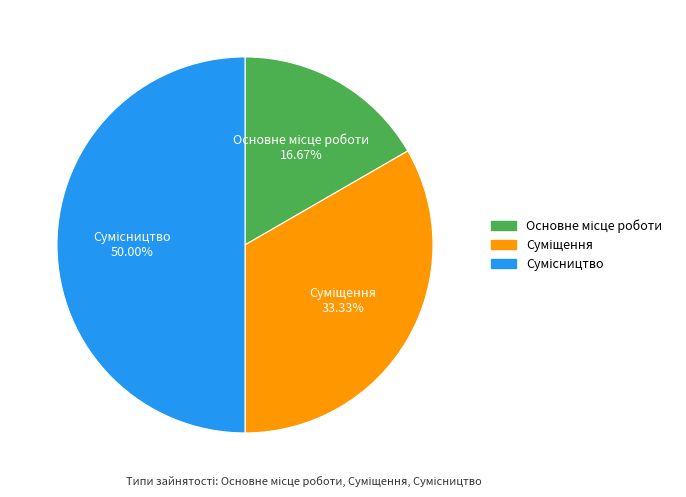

How many slices are in this pie chart?

3